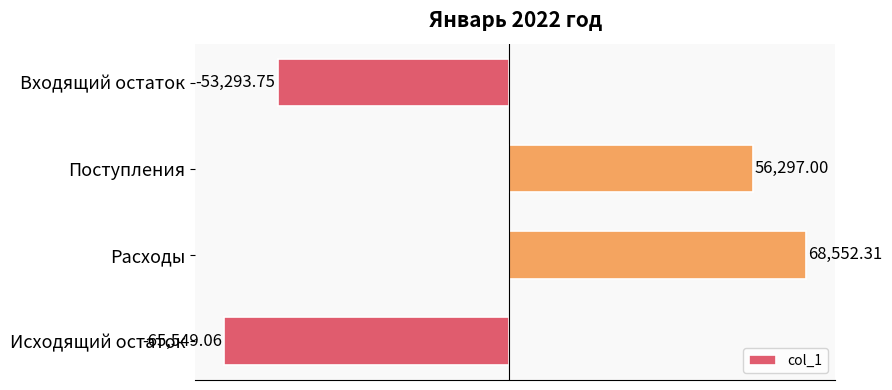

What is the label of the 1st bar from the bottom?

Исходящий остаток